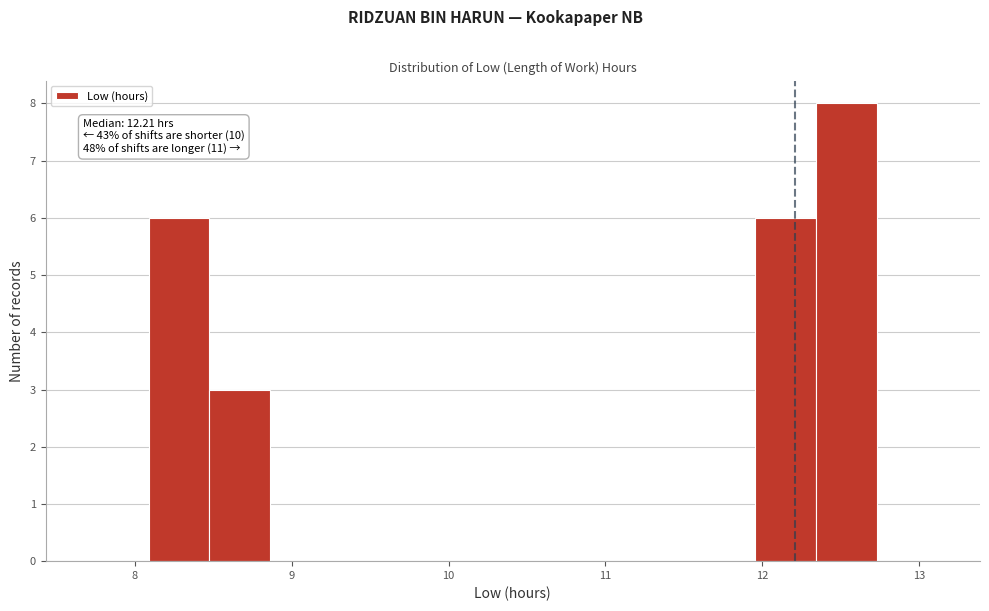

Around what value on the x-axis is the tallest bar? Give the approximate position of its centre, as read against the axis.

12.5